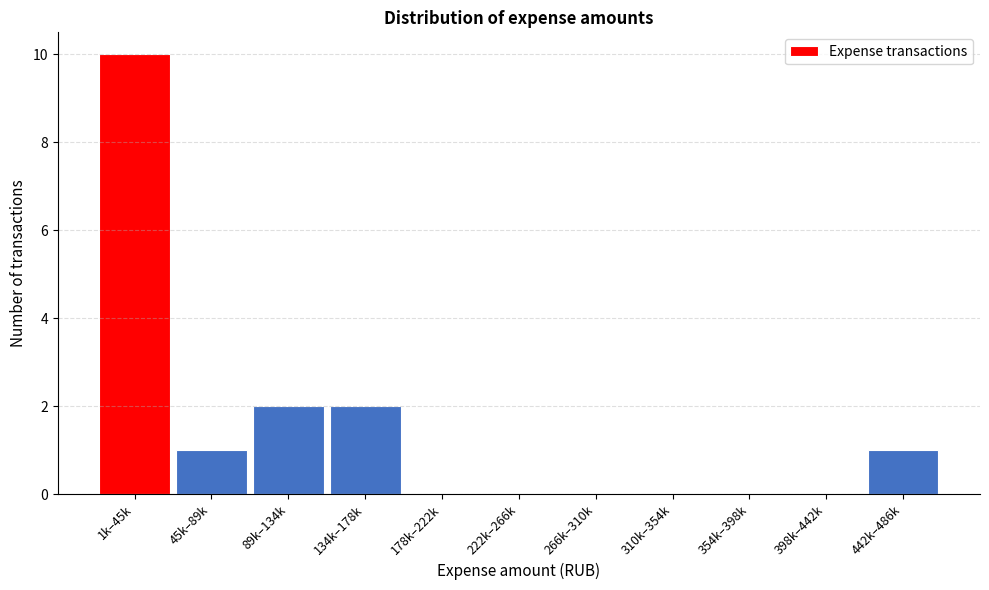

Reading left to right, extract all data points from this chart.

1k–45k=10	45k–89k=1	89k–134k=2	134k–178k=2	178k–222k=0	222k–266k=0	266k–310k=0	310k–354k=0	354k–398k=0	398k–442k=0	442k–486k=1